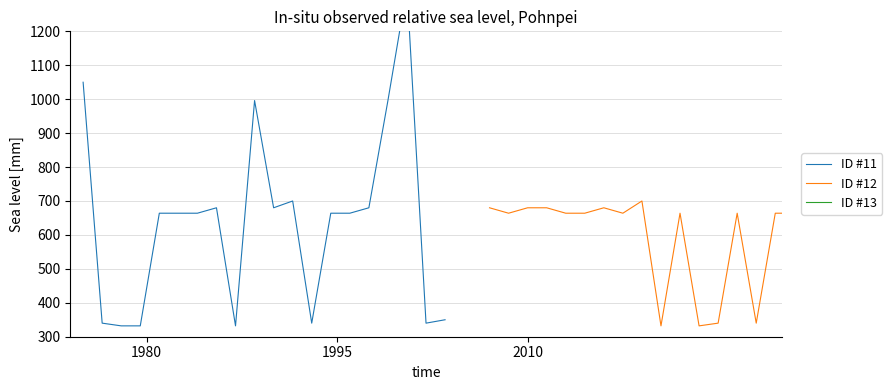

What are all the series names shown in the legend?

ID #11, ID #12, ID #13